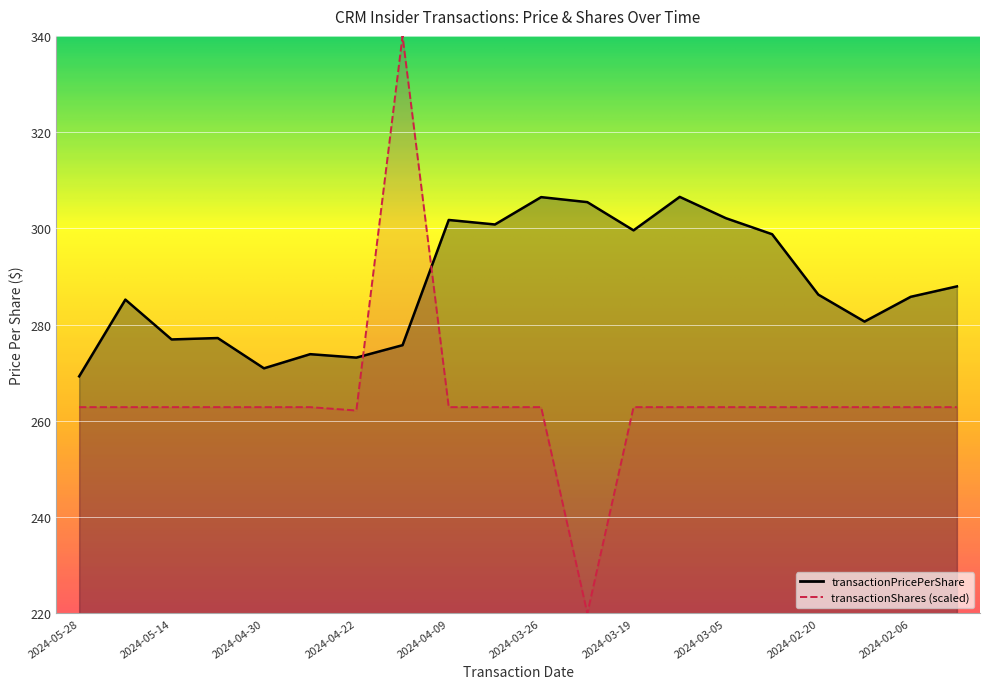

True or false: transactionPricePerShare has a value of 403.8 at 2024-05-21.

False